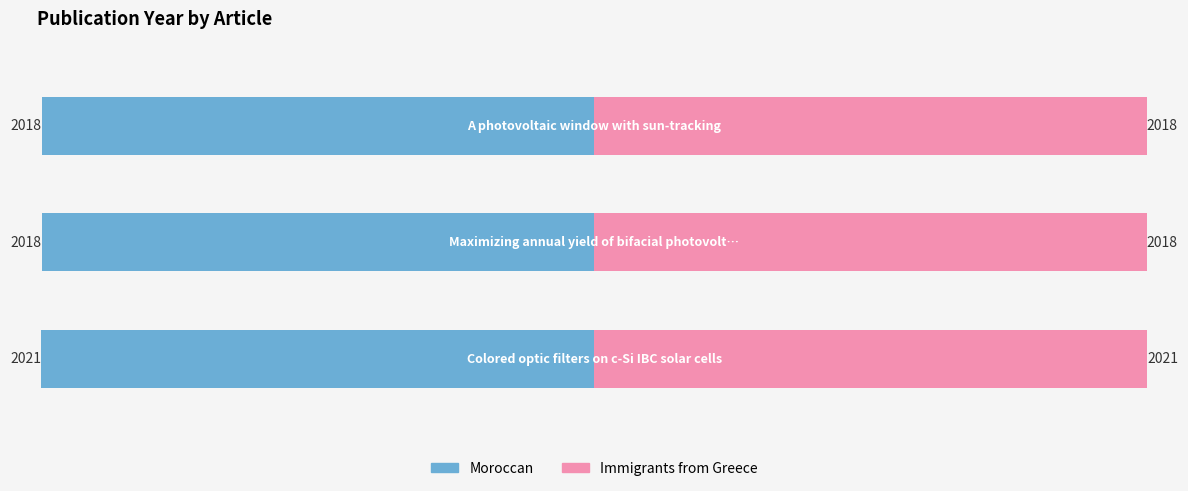

Between −2500 and −2000, which series saw the biggest shift?

Moroccan